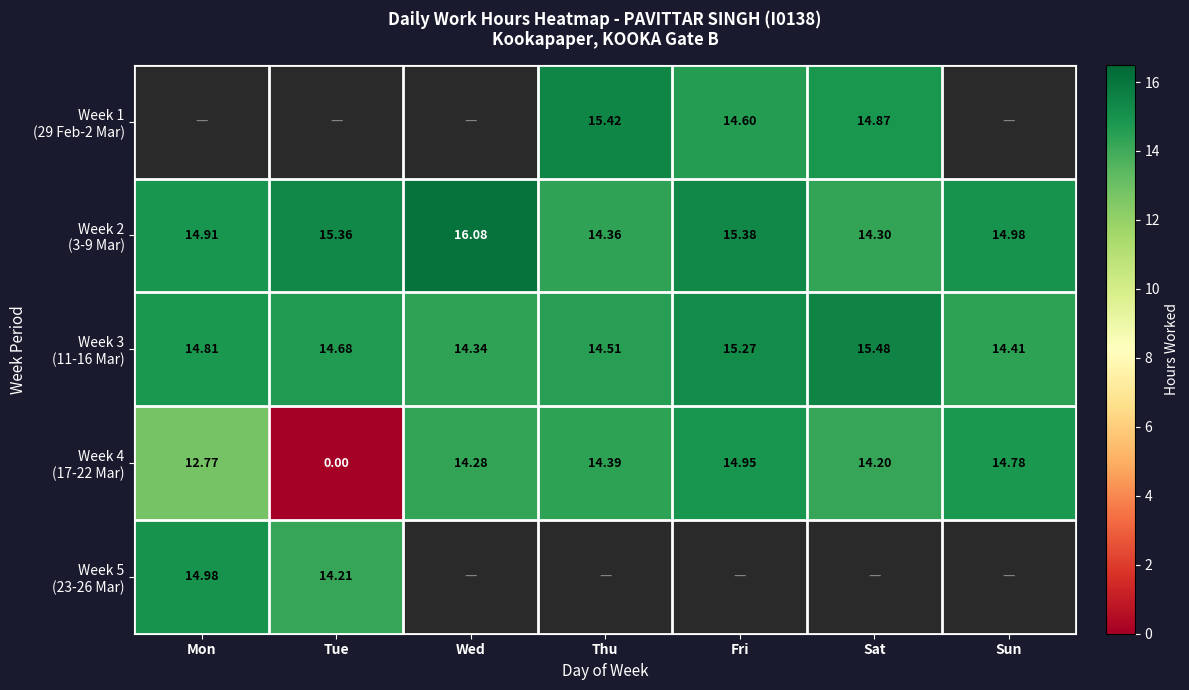

Which category has the highest value across all series?

Wed